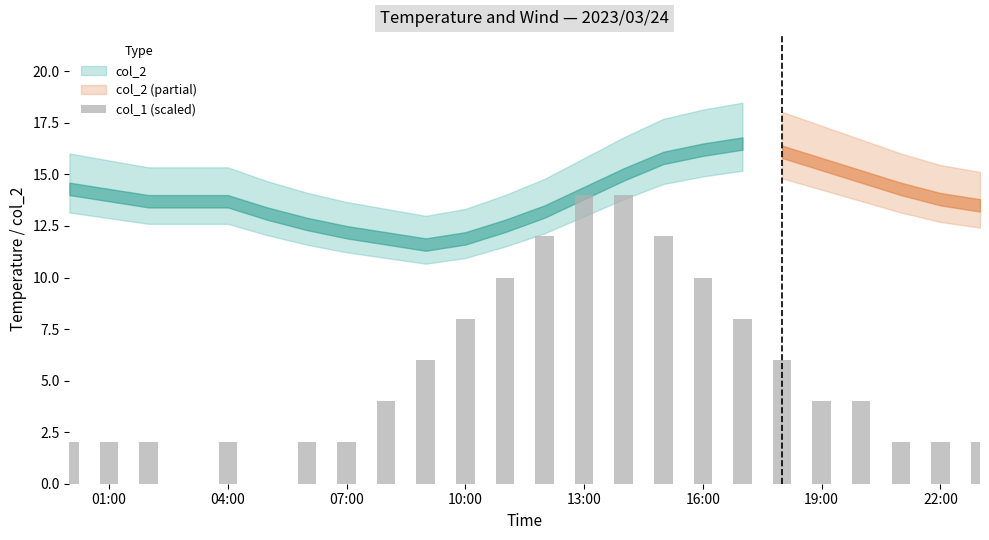

Is it true that the value at 01:00 is 3?

False